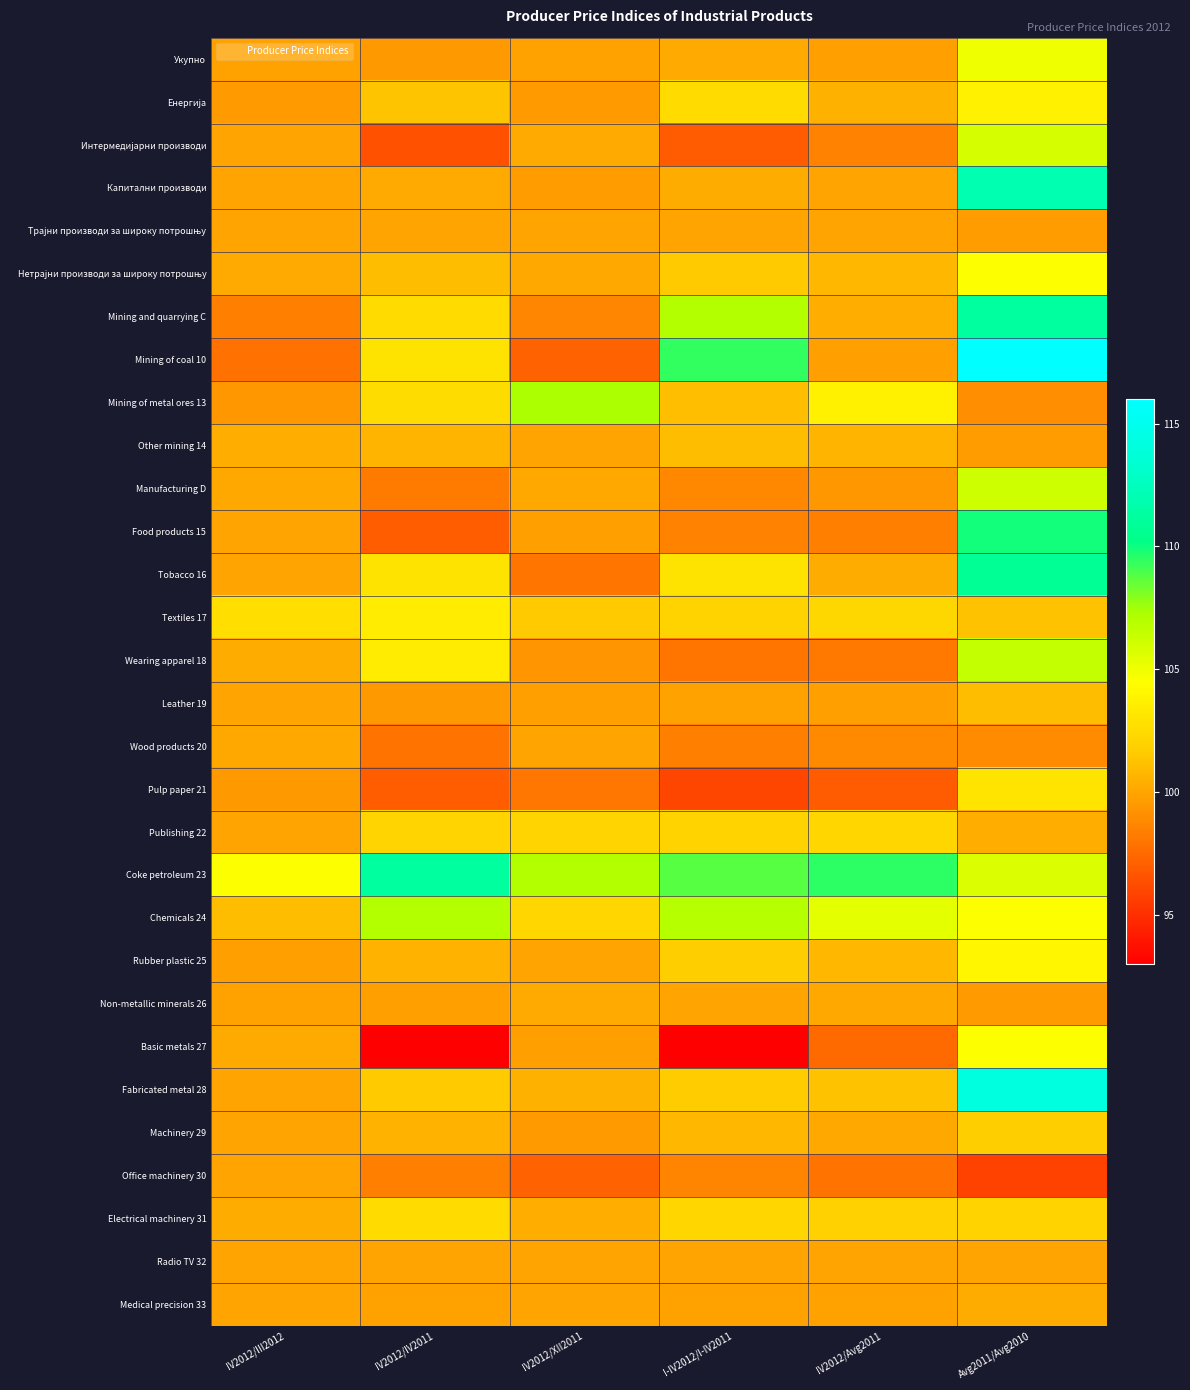

Which has a higher value, I-IV2012/I-IV2011 or IV2012/Avg2011?

I-IV2012/I-IV2011